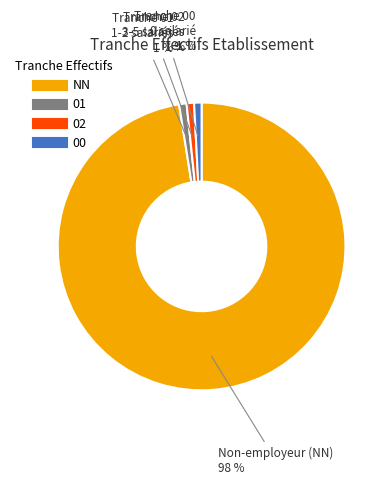

Does any single category account for the majority?

Yes